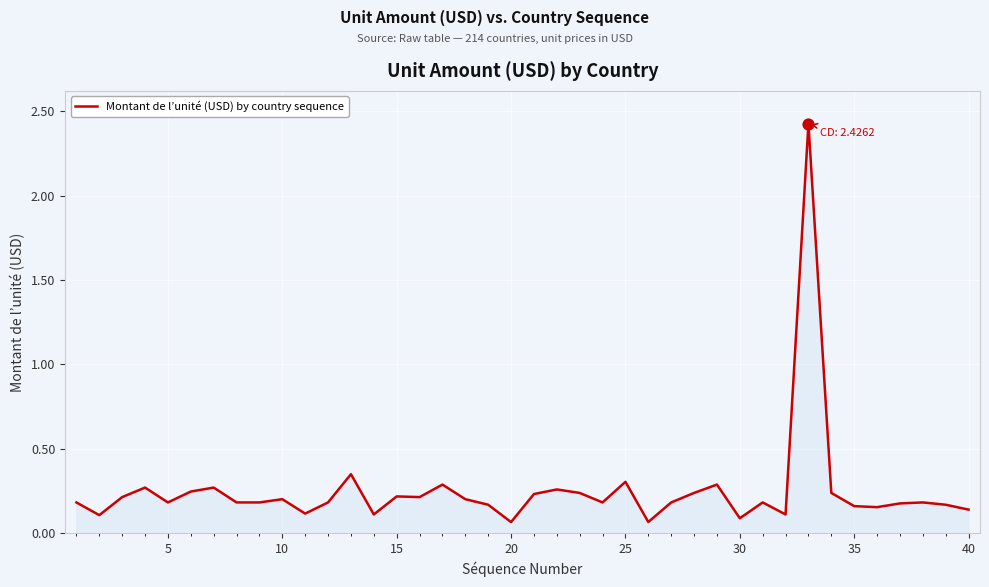

What is the greatest value displayed?

2.4